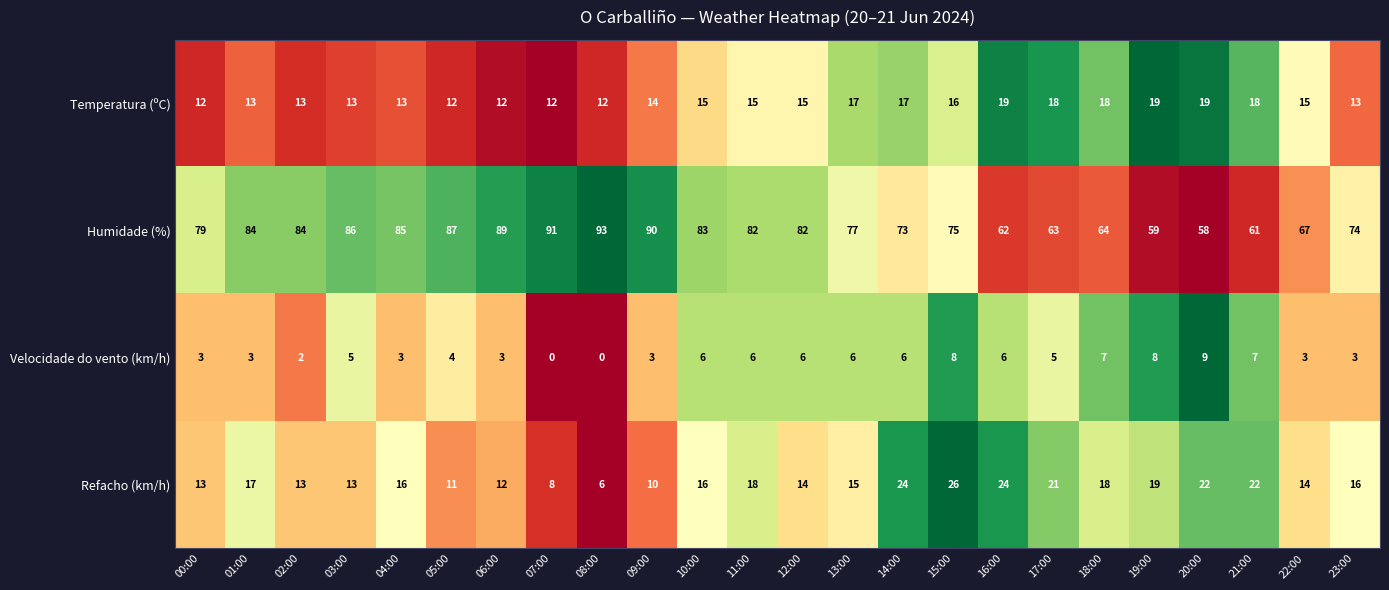

What is the difference between the maximum and minimum values in the Refacho (km/h) series?

20